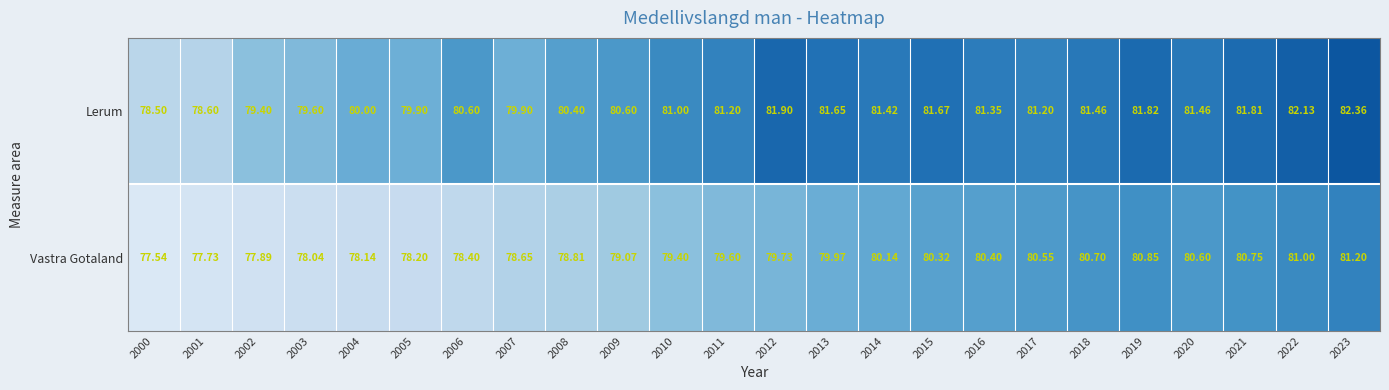

At 2011, list the series in order from largest to smallest.

Lerum, Vastra Gotaland